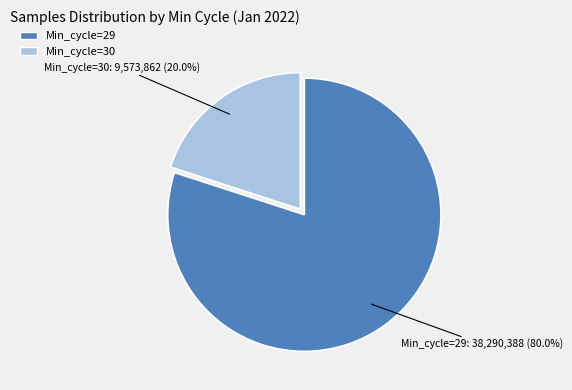

Combined, what portion of the pie is Min_cycle=30 and Min_cycle=29?

100.0%